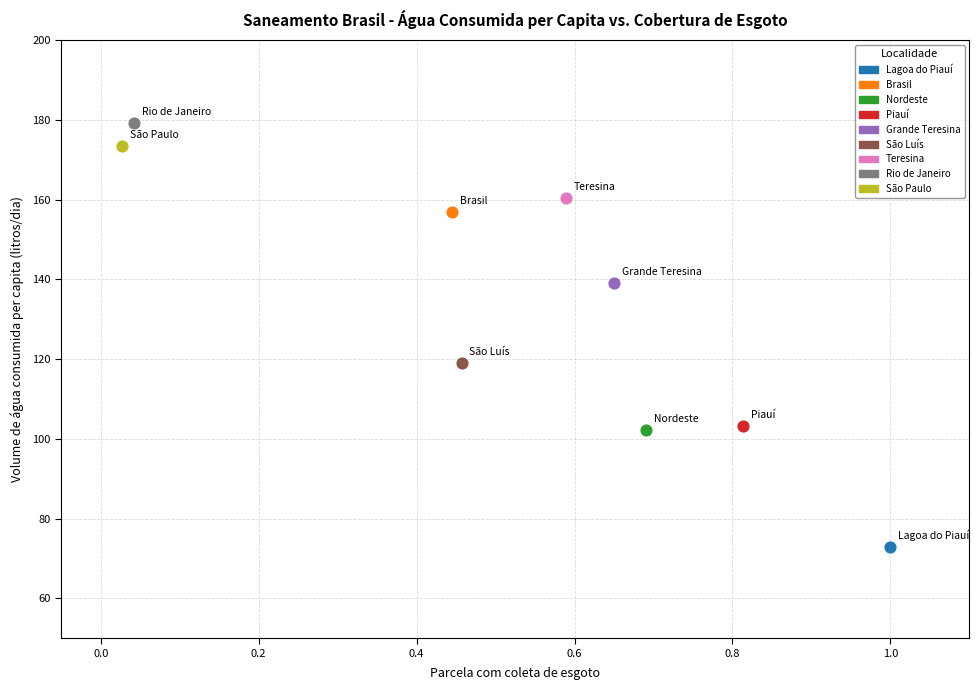

What are all the series names shown in the legend?

Lagoa do Piauí, Brasil, Nordeste, Piauí, Grande Teresina, São Luís, Teresina, Rio de Janeiro, São Paulo